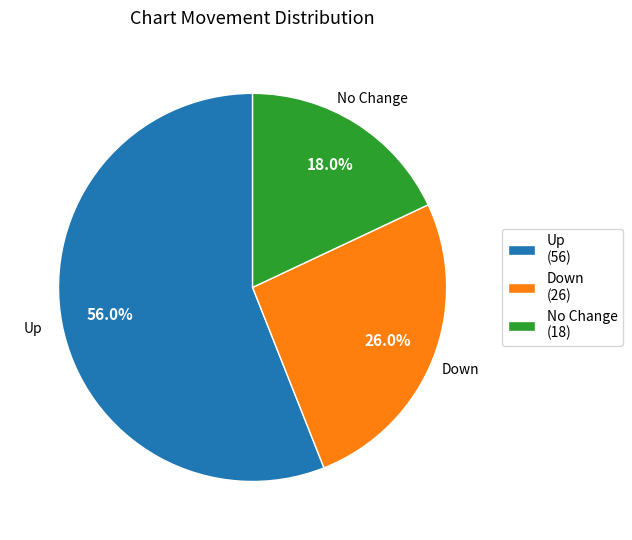

Which has a higher value, No Change (18) or Up (56)?

Up (56)